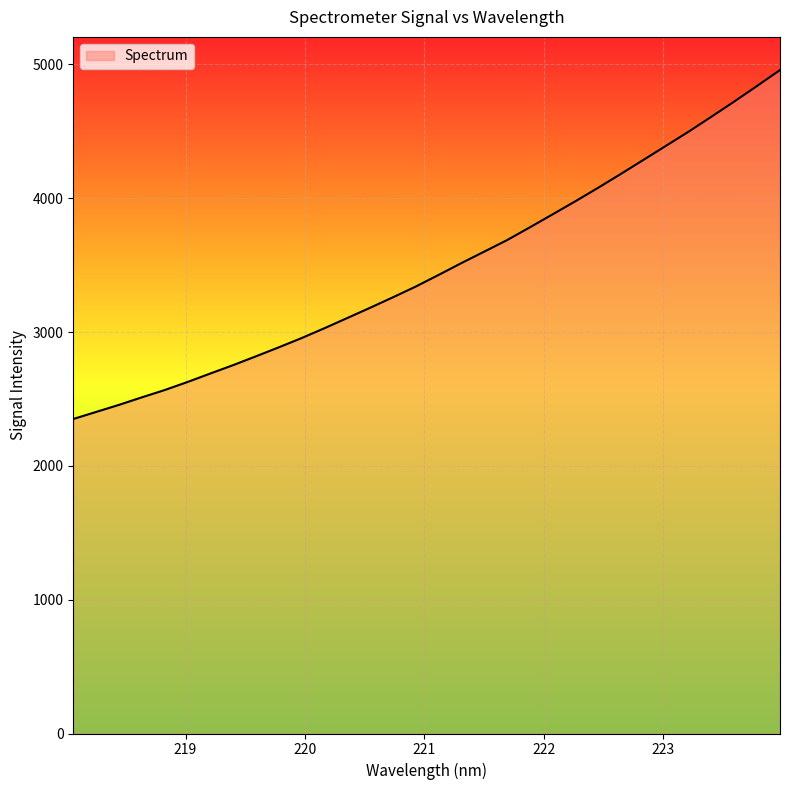

What is the greatest value displayed?

4958.4